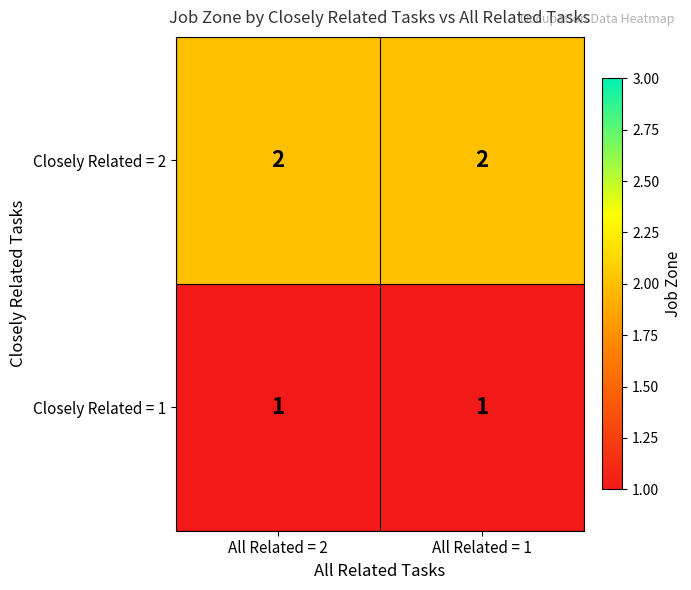

Is it true that Closely Related = 2 equals 2 at All Related = 1?

True